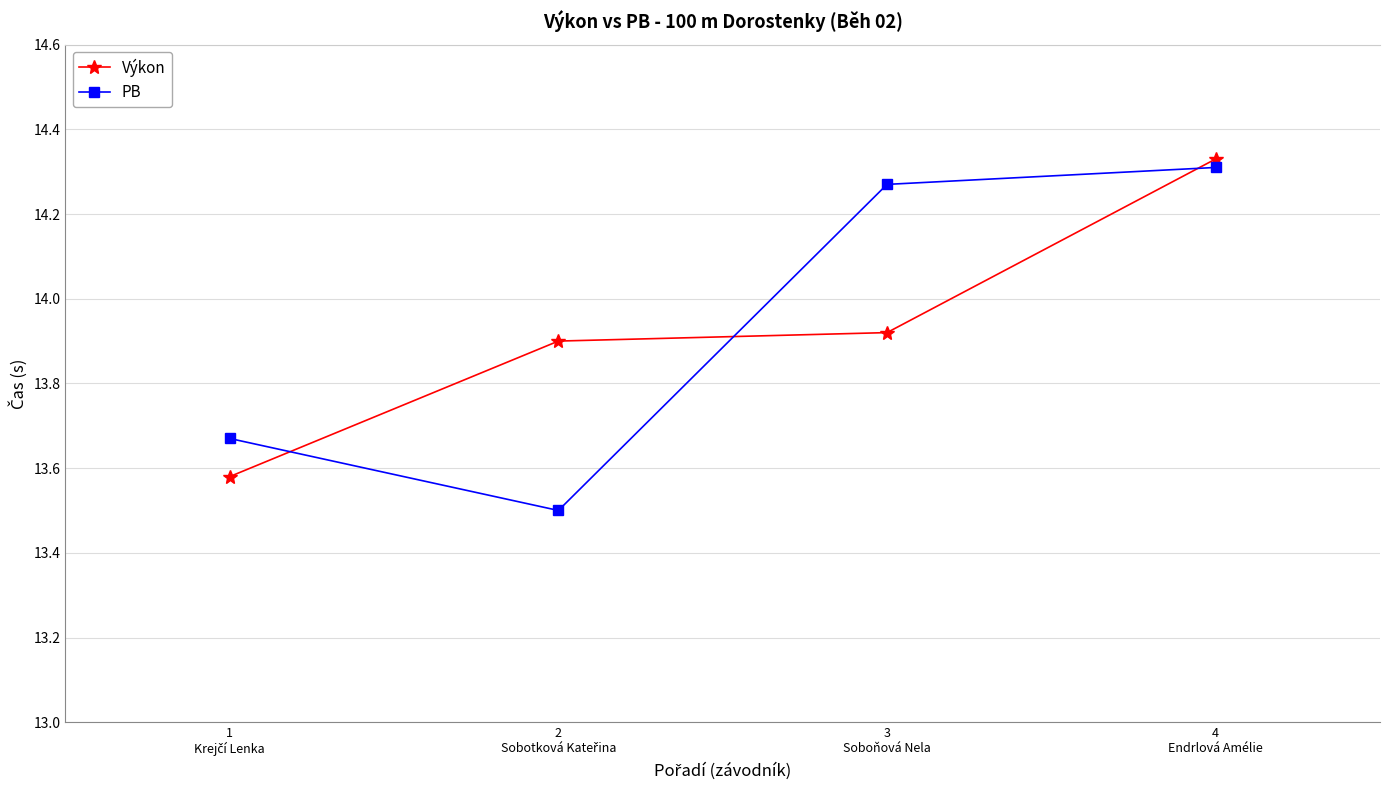

What is the value of the PB point at the 2nd from the left?

13.5